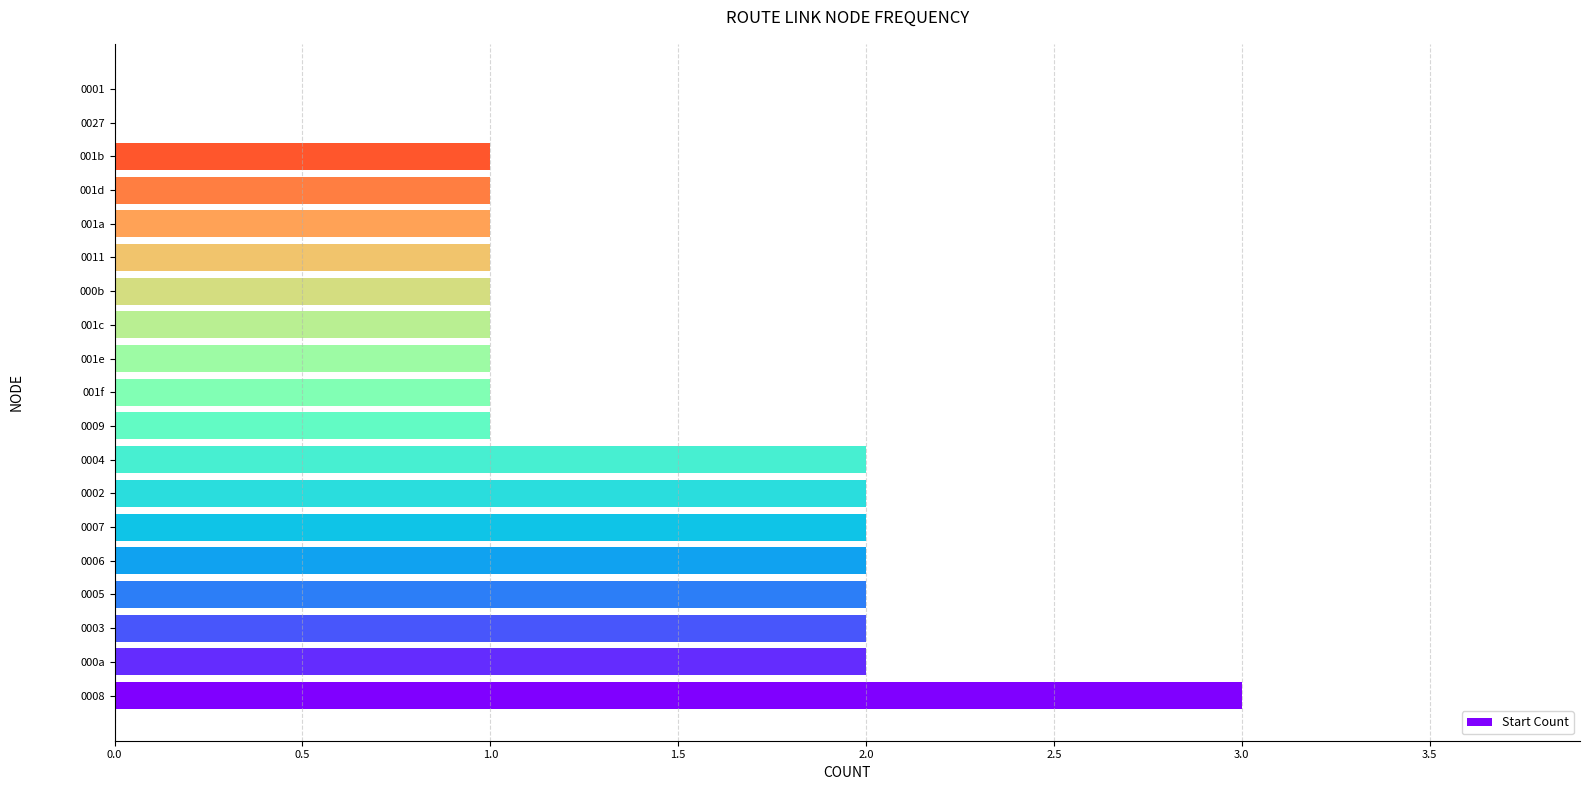

How many values are between 1 and 2?

16